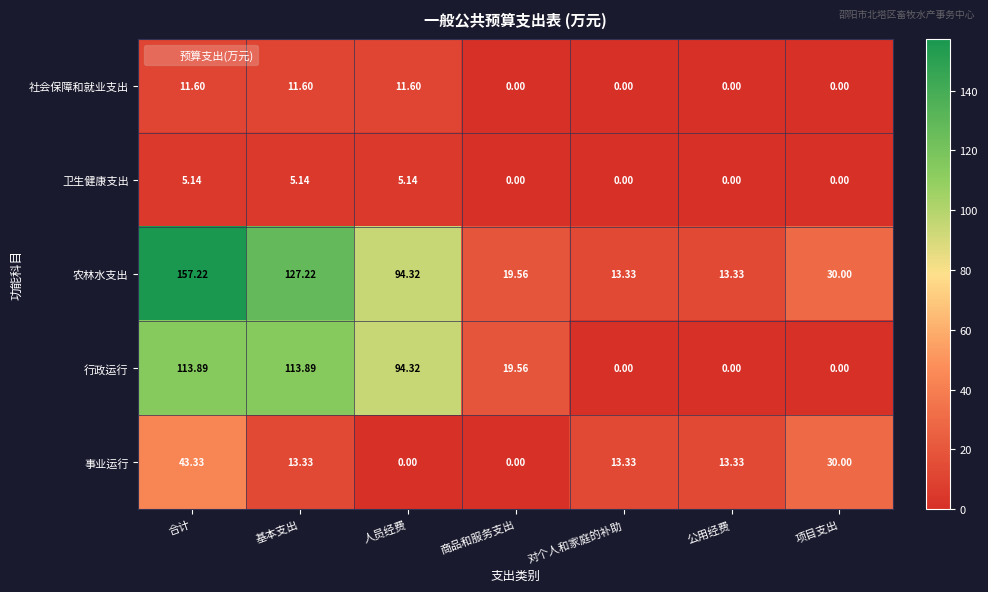

At which label does 行政运行 first exceed 19?

合计